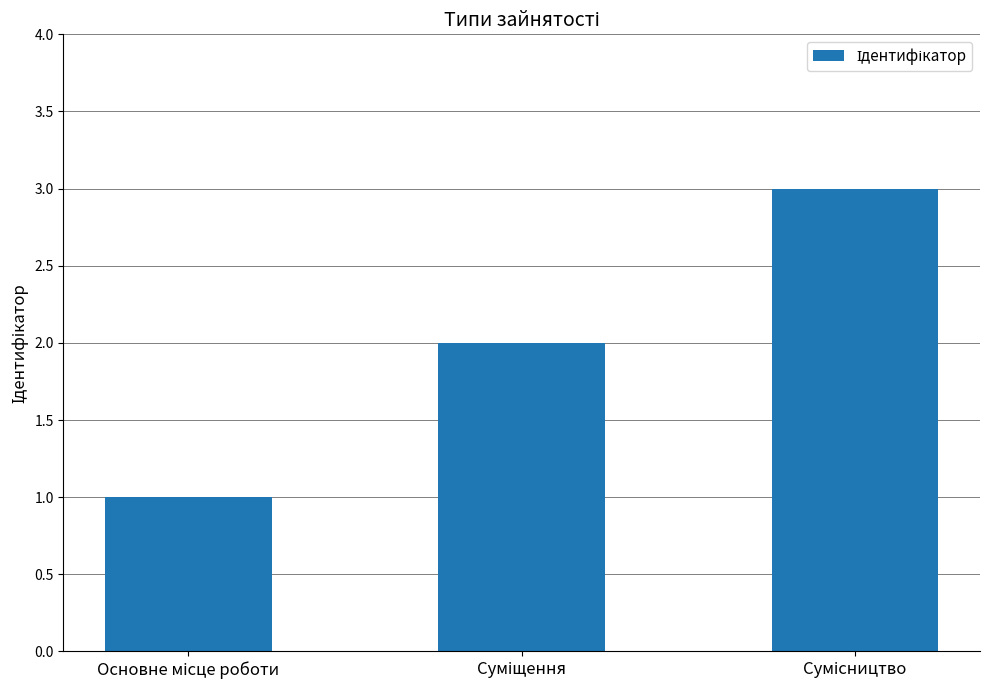

What is the sum of all values?

6